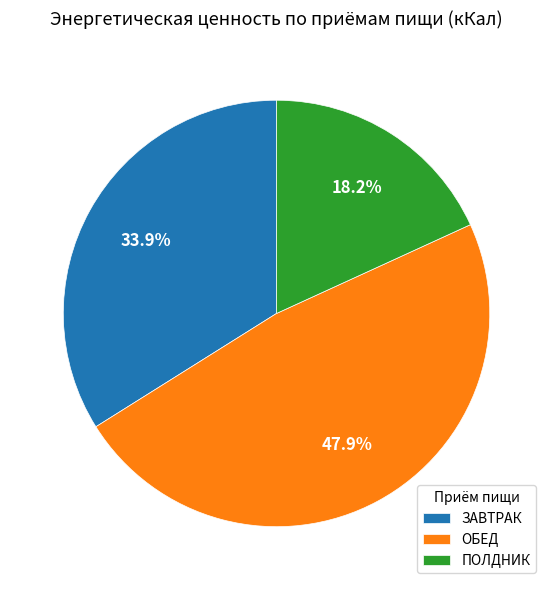

How much of the chart is everything except ЗАВТРАК?

66.1%